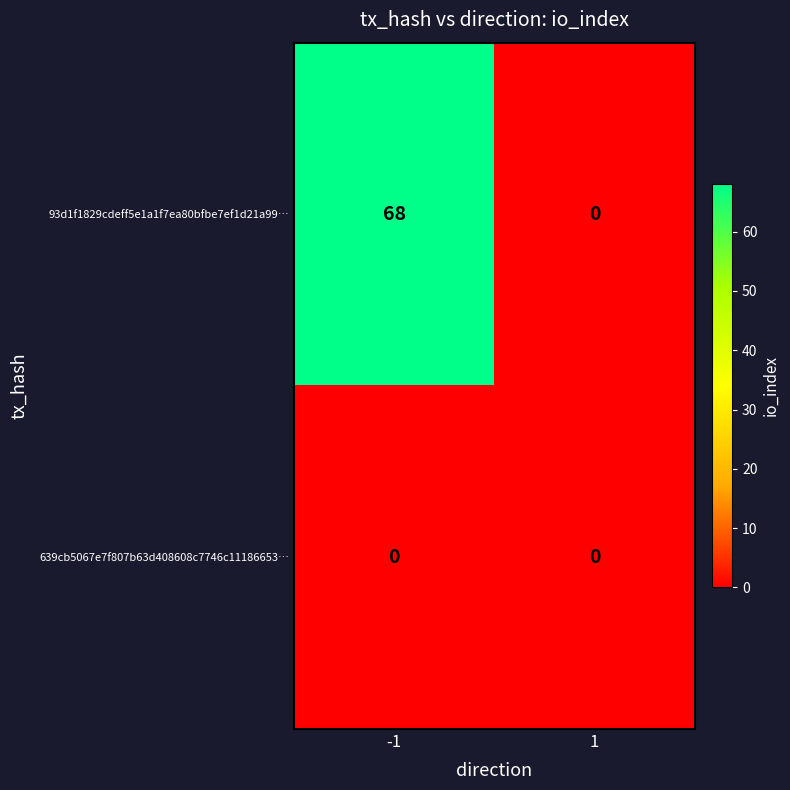

What is the sum of the 93d1f1829cdeff5e1a1f7ea80bfbe7ef1d21a99… values at 1 and -1?

68